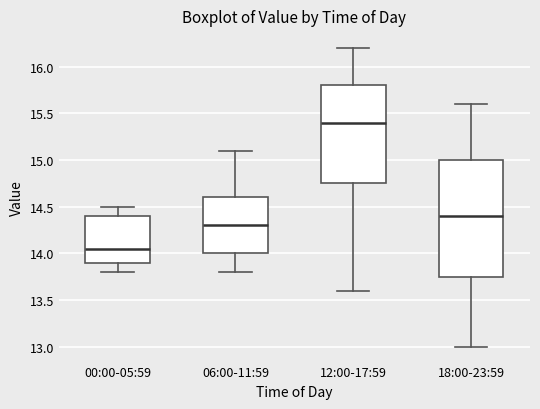

Where does the upper whisker of the box for 00:00-05:59 end on the y-axis? The values are not printed on the chart, so give them approximately, as read against the axis.

14.50